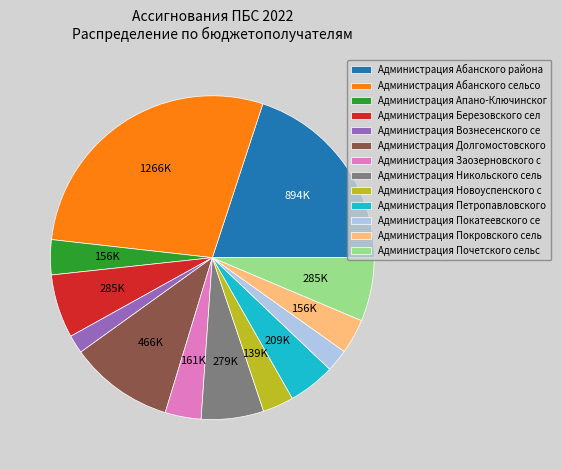

Which slice is the largest?

Администрация Абанского сельсо